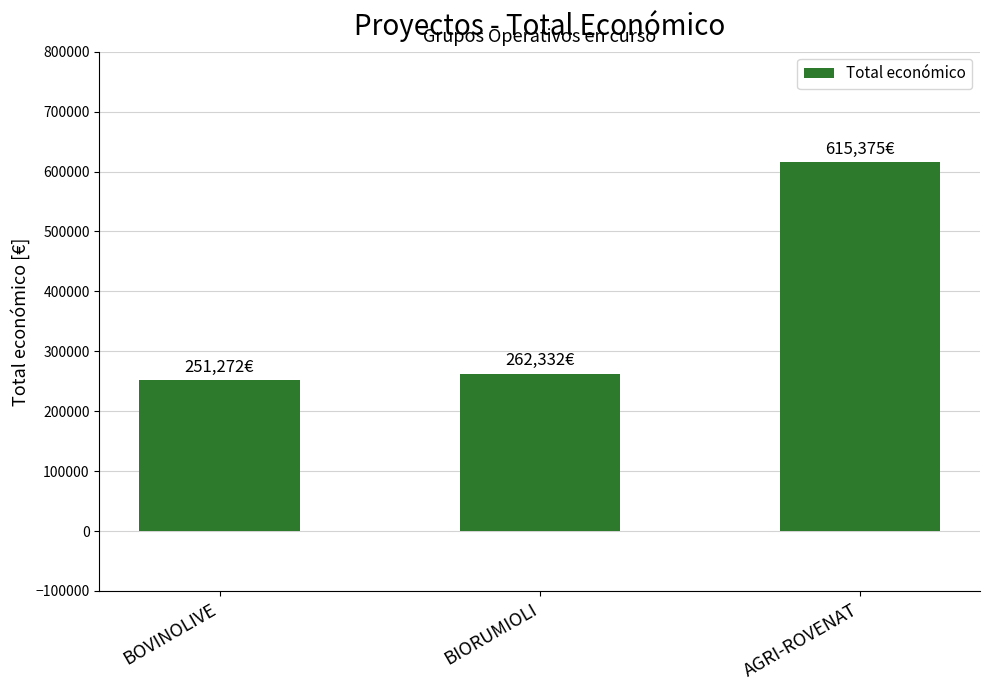

How many bars are there in total?

3